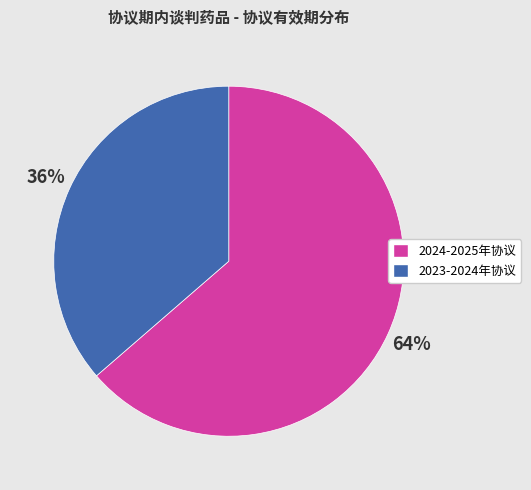

How many segments does this pie chart have?

2